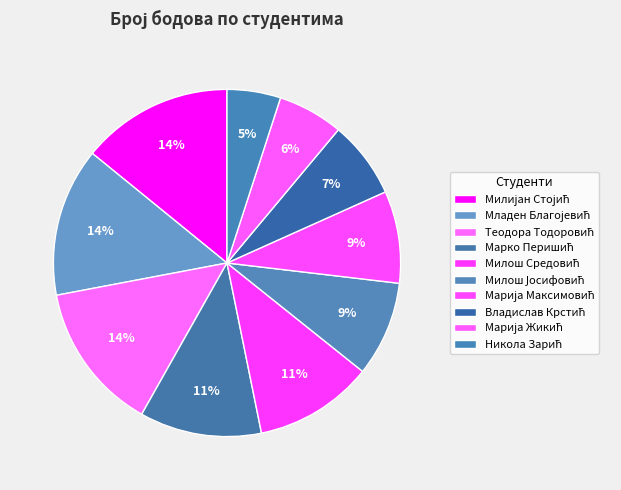

How many slices are in this pie chart?

10